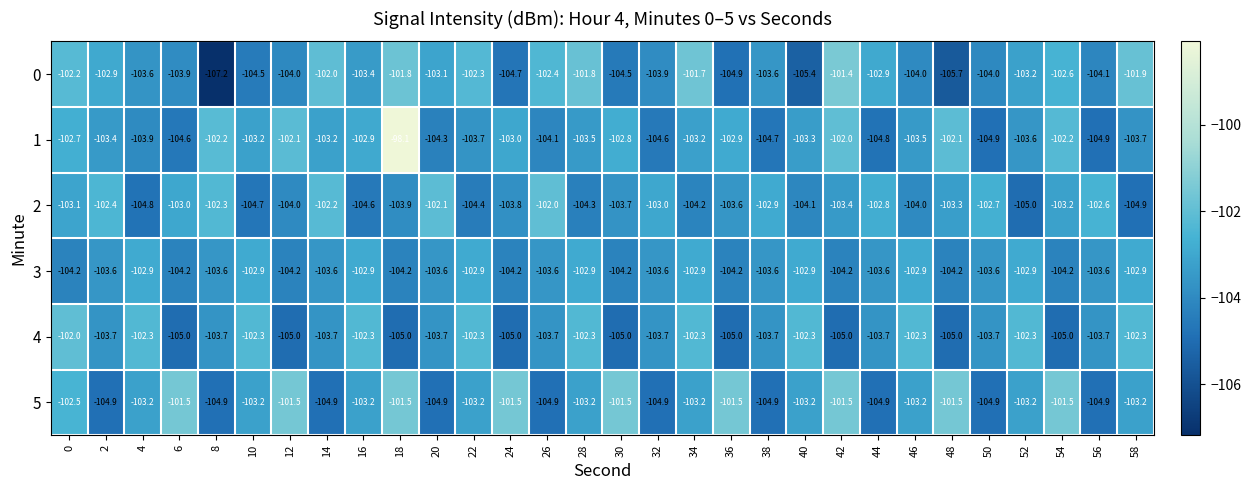

The value of 1 at 30 is -102.8. True or false?

True